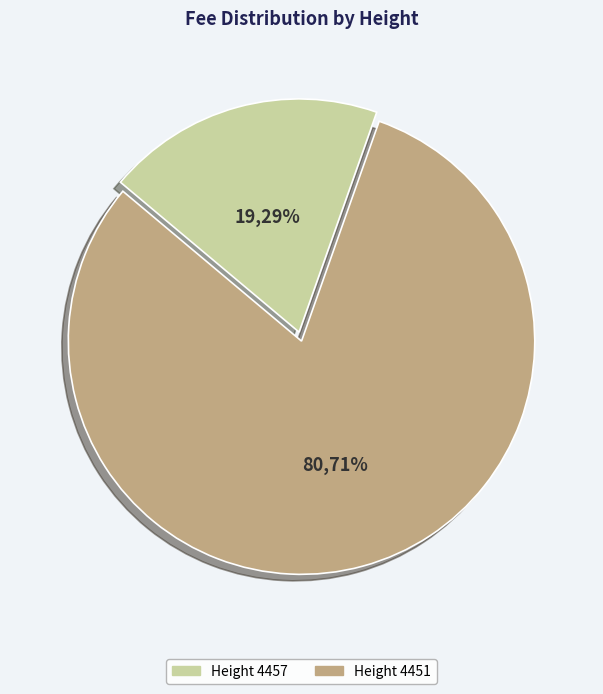

What is the smallest slice in the pie chart?

4457